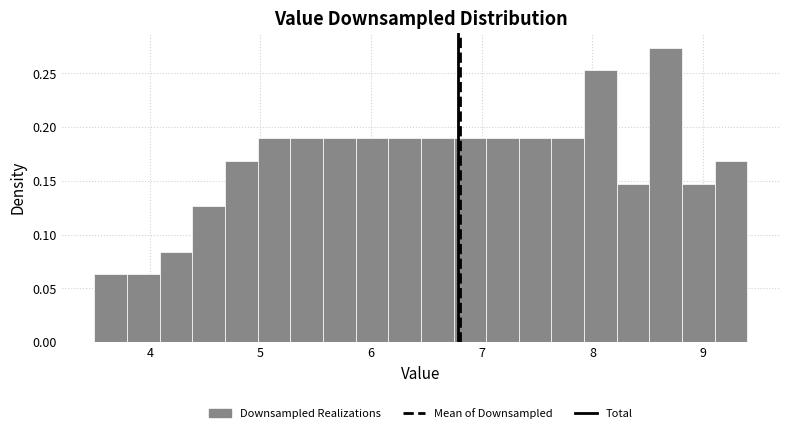

Around what value on the x-axis is the tallest bar? Give the approximate position of its centre, as read against the axis.

8.7